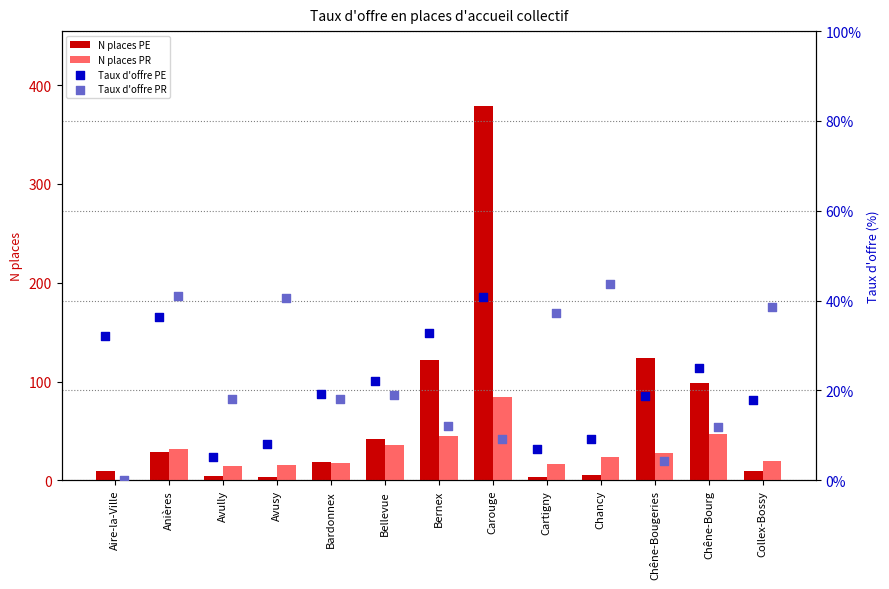

What is the sum of all N places PR values?

378.7